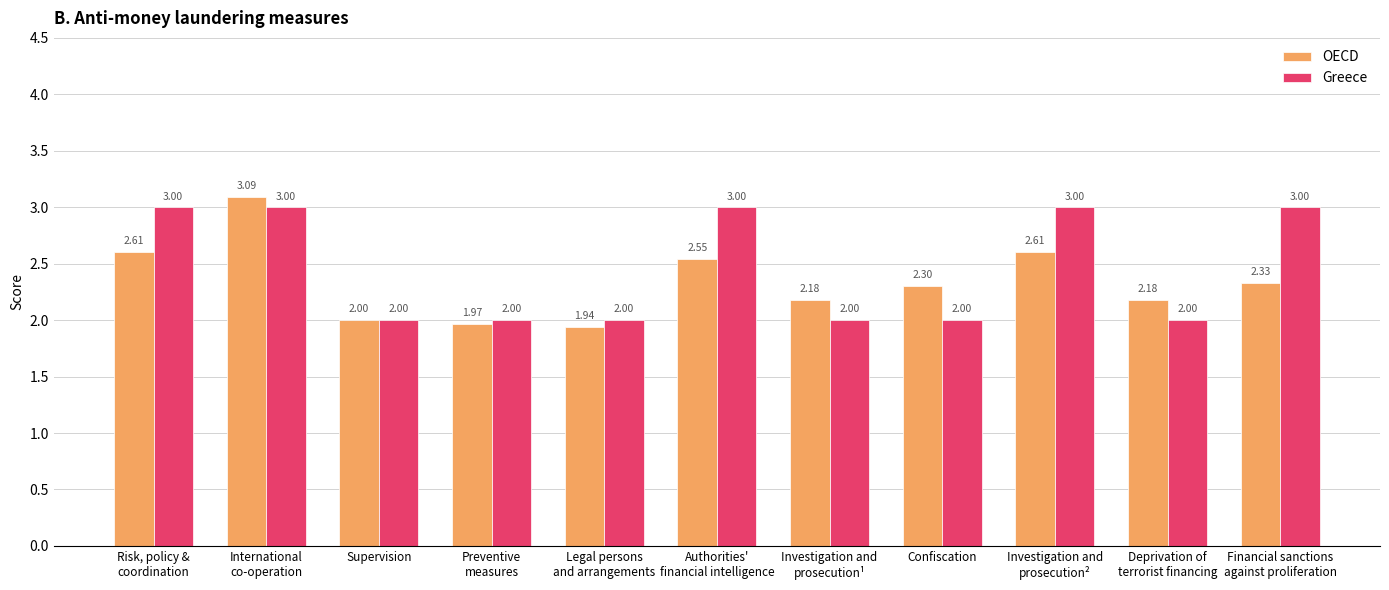

Which series has the largest total across all categories?

Greece